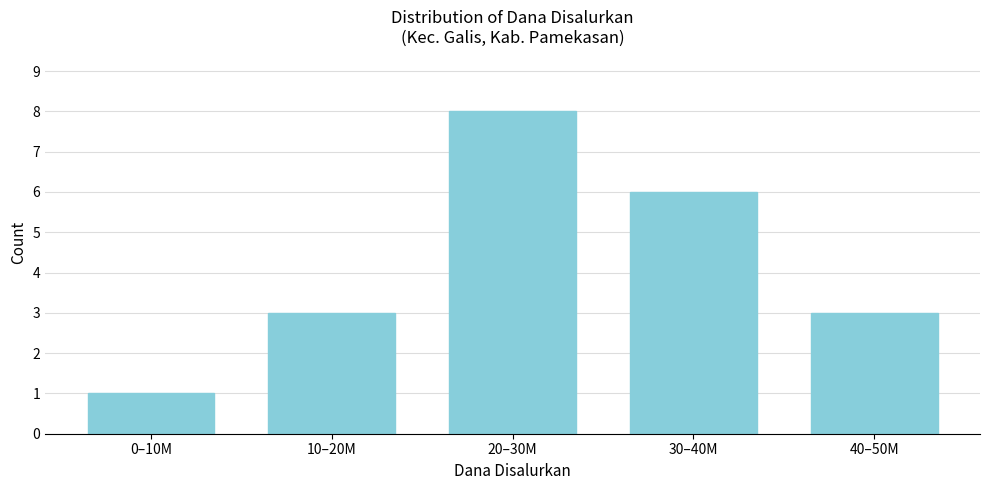

Reading left to right, what are all the values shown in this chart?

1	3	8	6	3